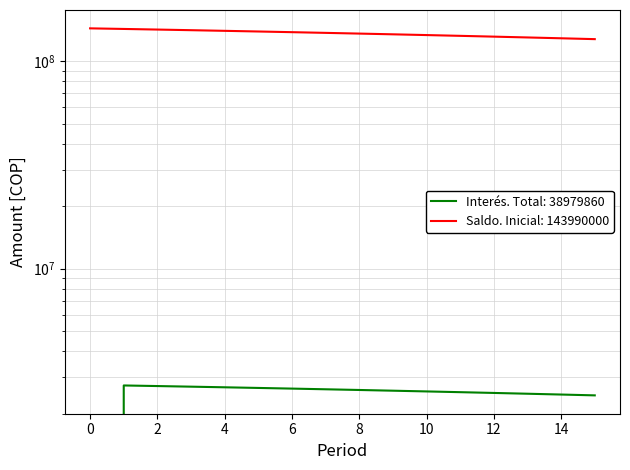

Reading left to right, extract all data points from this chart.

0=0.0	1=2735810.0	2=2717745.0	3=2699336.7	4=2680578.7	5=2661464.3	6=2641986.7	7=2622139.1	8=2601900.0	9=2581300.0	10=2560500.0	11=2539300.0	12=2517700.0	13=2495800.0	14=2473500.0	15=2450800.0